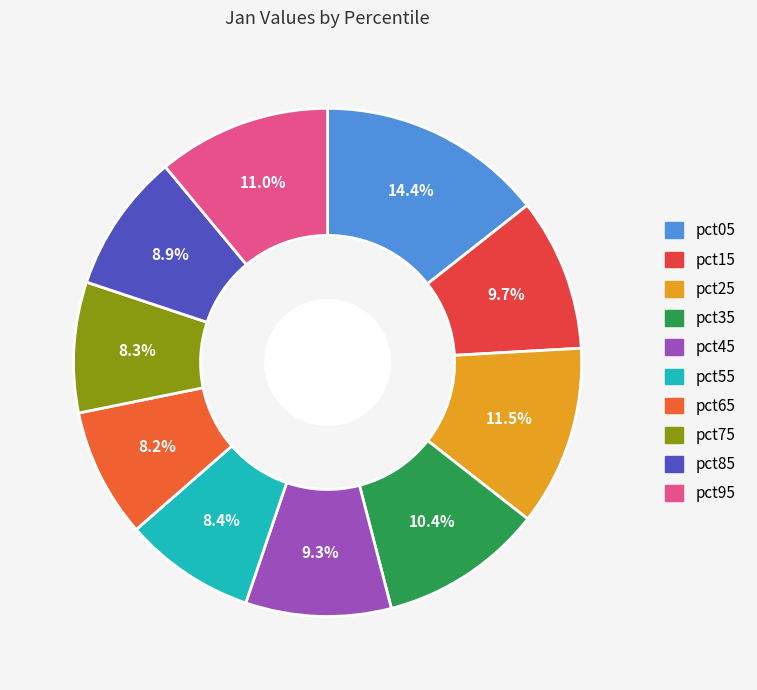

Which category has the biggest portion of the pie?

pct05